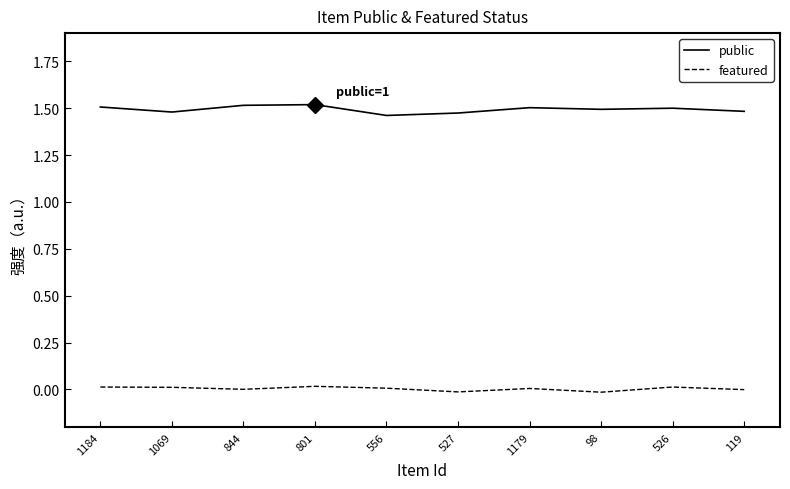

Rank the series by their average value, from lowest to highest.

featured, public